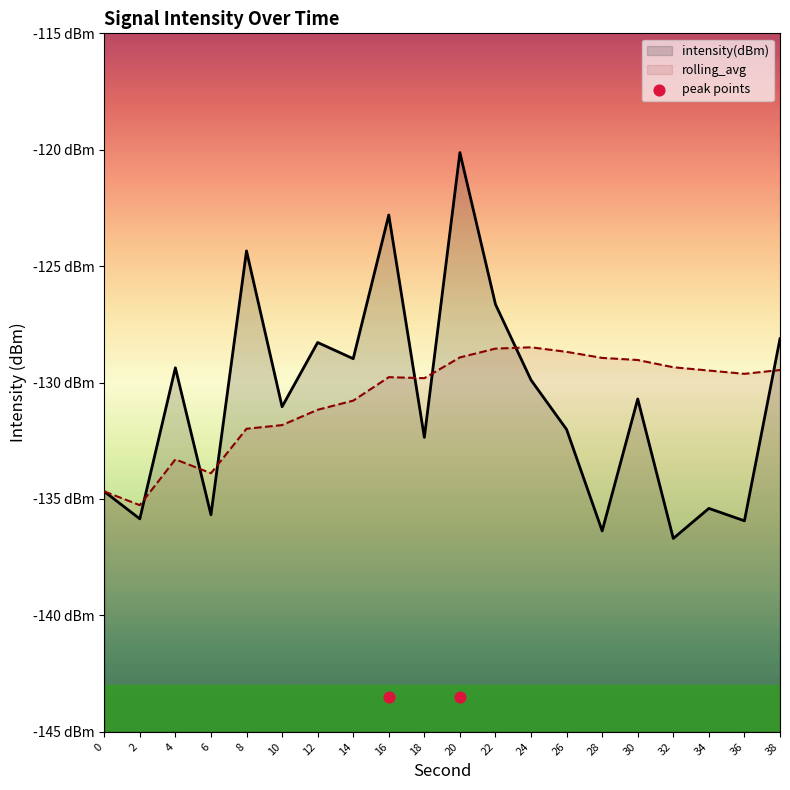

At how many categories does at least one series exceed -134?

18